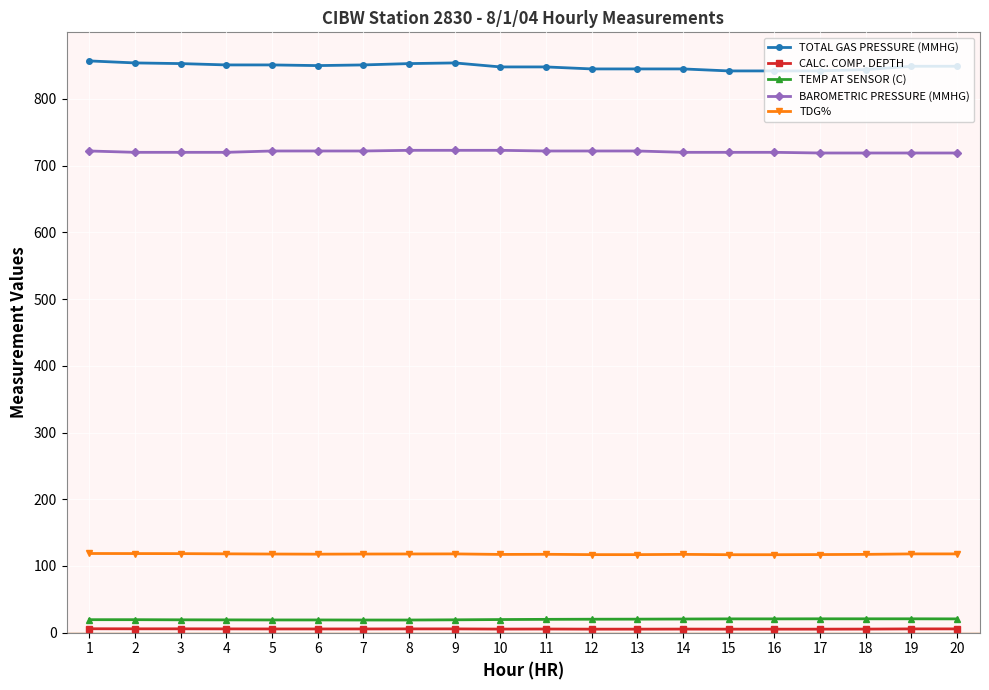

What is the highest value of the BAROMETRIC PRESSURE (MMHG) series?

723.0